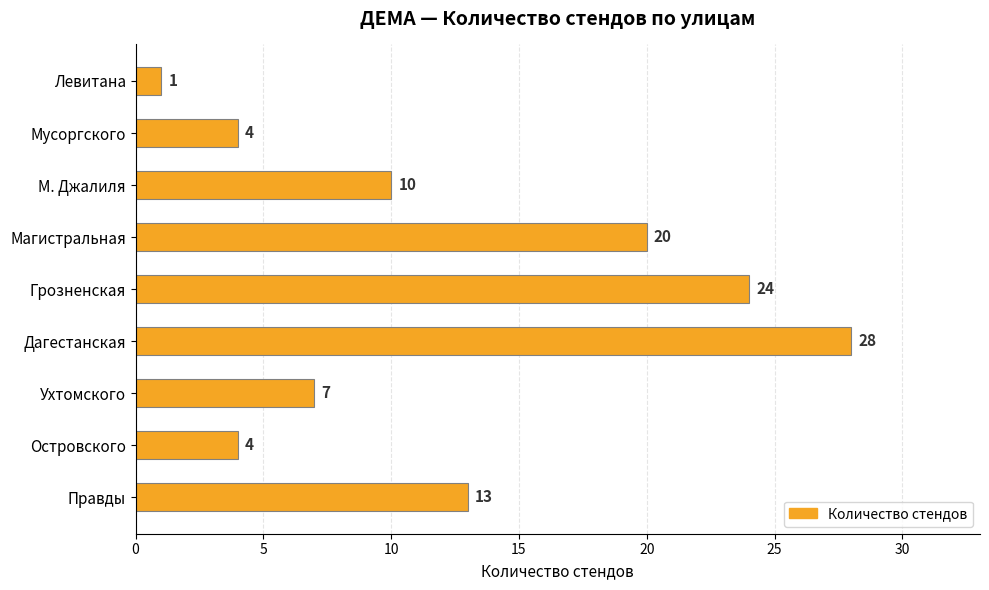

What is the sum of all values?

111